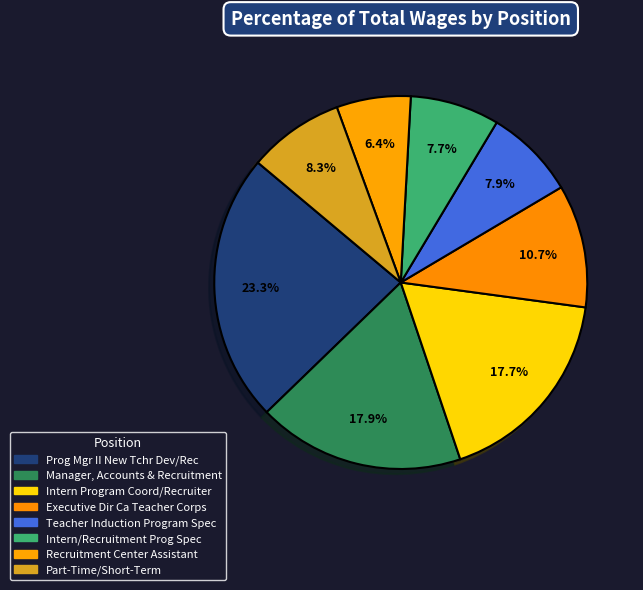

The Prog Mgr II New Tchr Dev/Rec slice represents 23% of the pie. True or false?

True